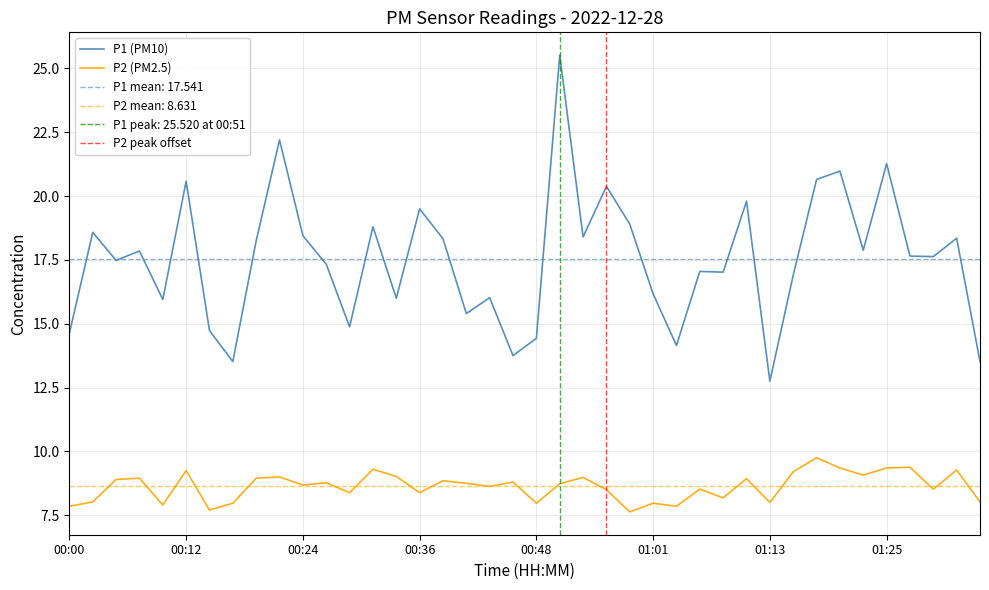

Which series has the largest total across all categories?

P1